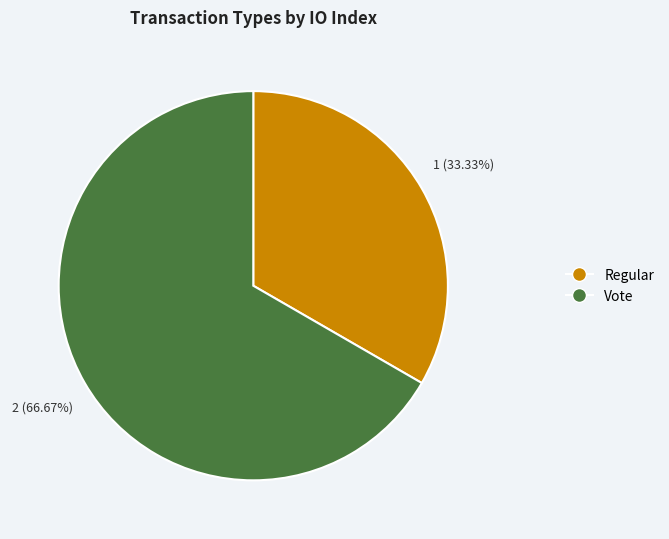

To the nearest percent, what is the difference between the Regular and Vote slice percentages?

33%